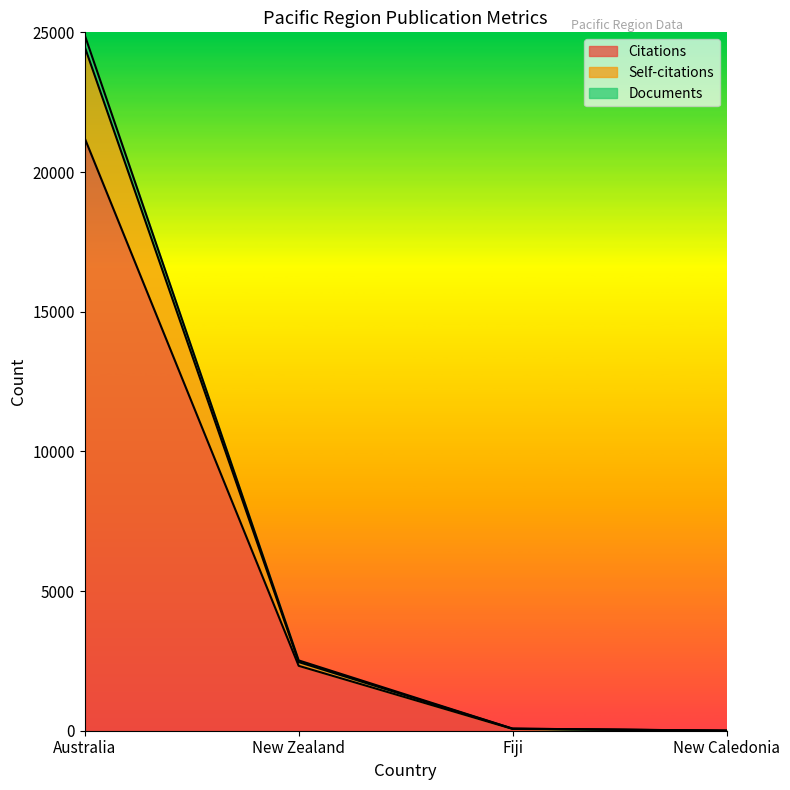

What is the label of the 2nd point from the right?

Fiji